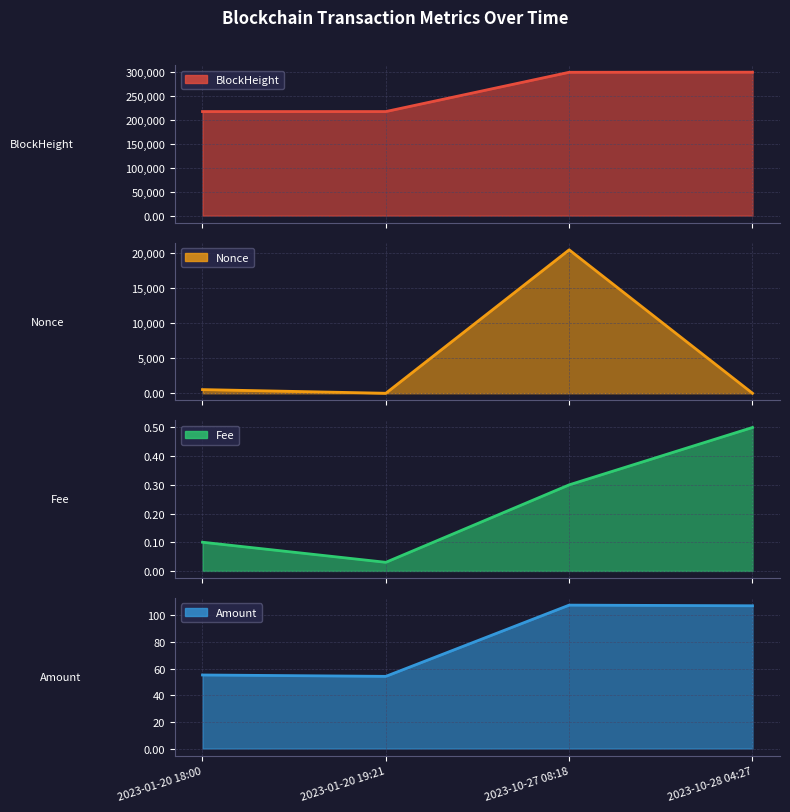

What is the value of the Nonce point at the 1st from the left?

524.0